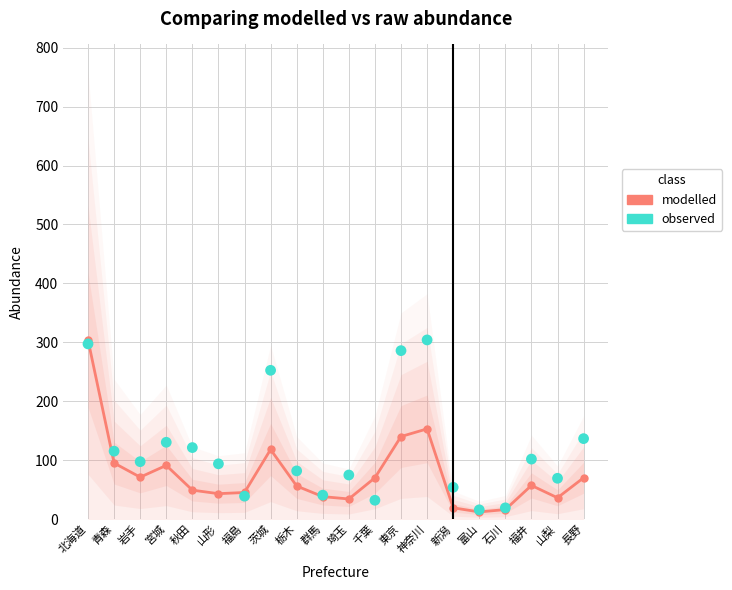

What is the total value across all series at 栃木?

137.7